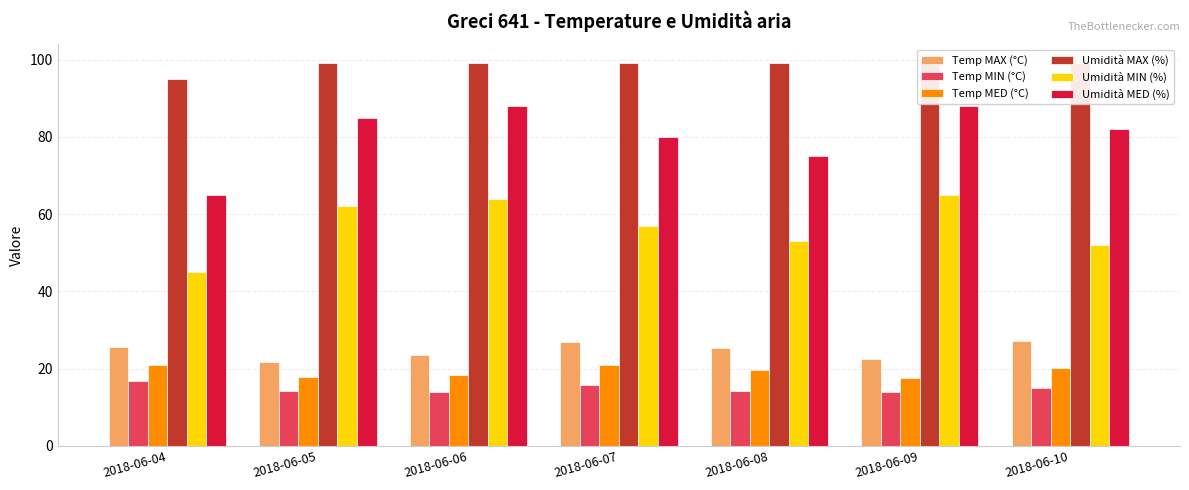

What is the difference between the maximum and minimum values in the Temp MED (°C) series?

3.3